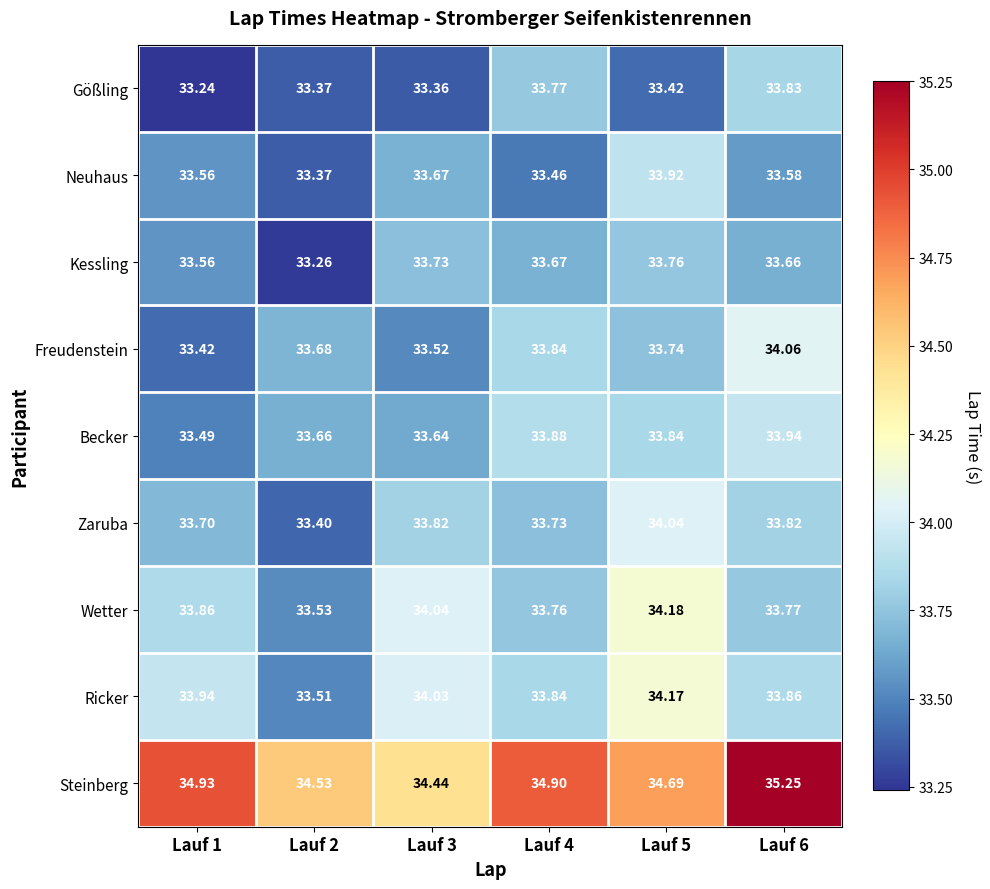

How many distinct data groups are displayed?

9